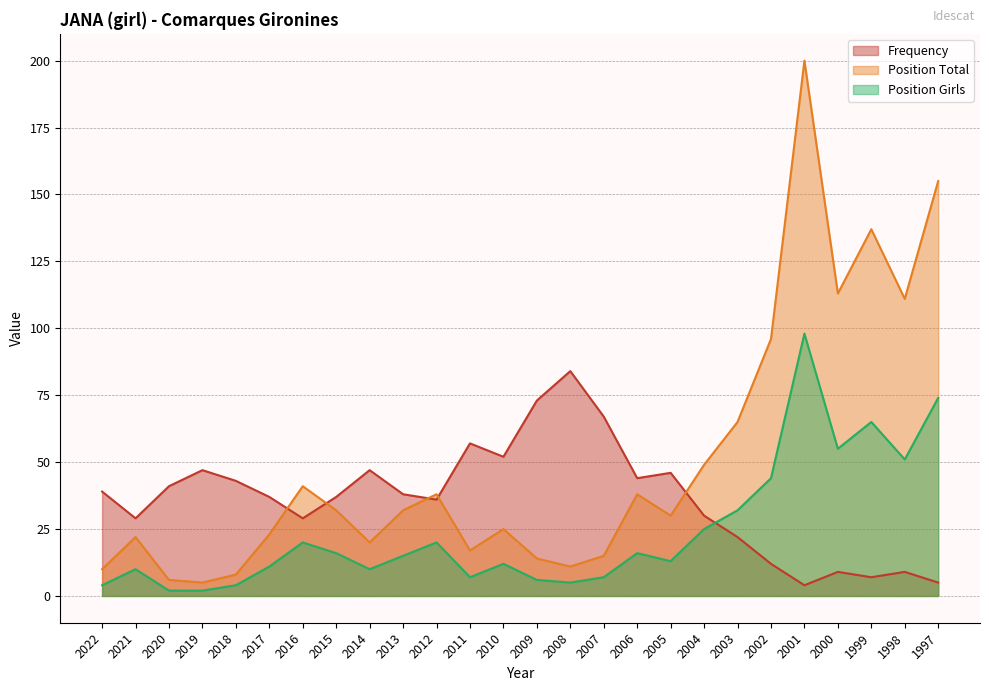

How many times do Frequency and Position Girls cross each other?

1